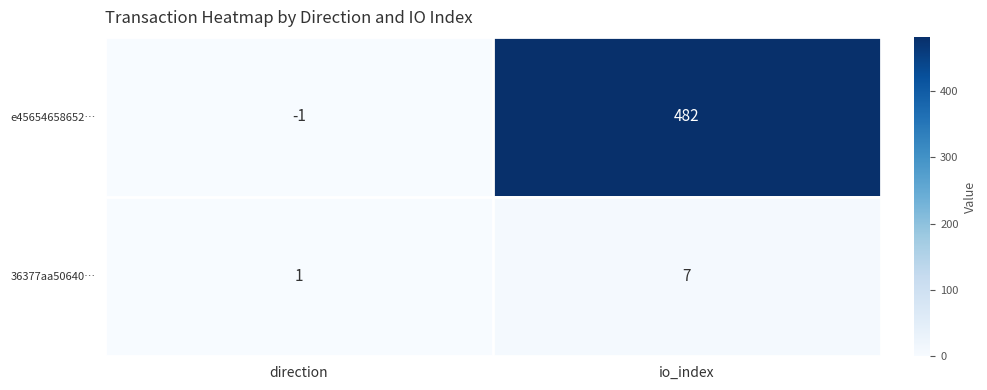

What is the average value of the 36377aa50640… series?

4